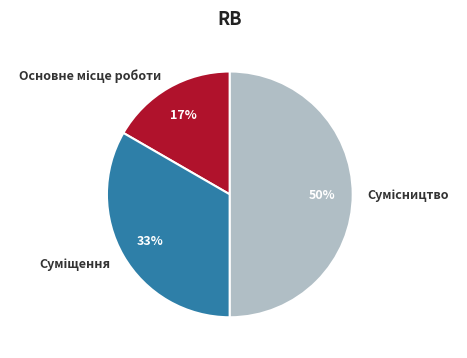

How many segments does this pie chart have?

3